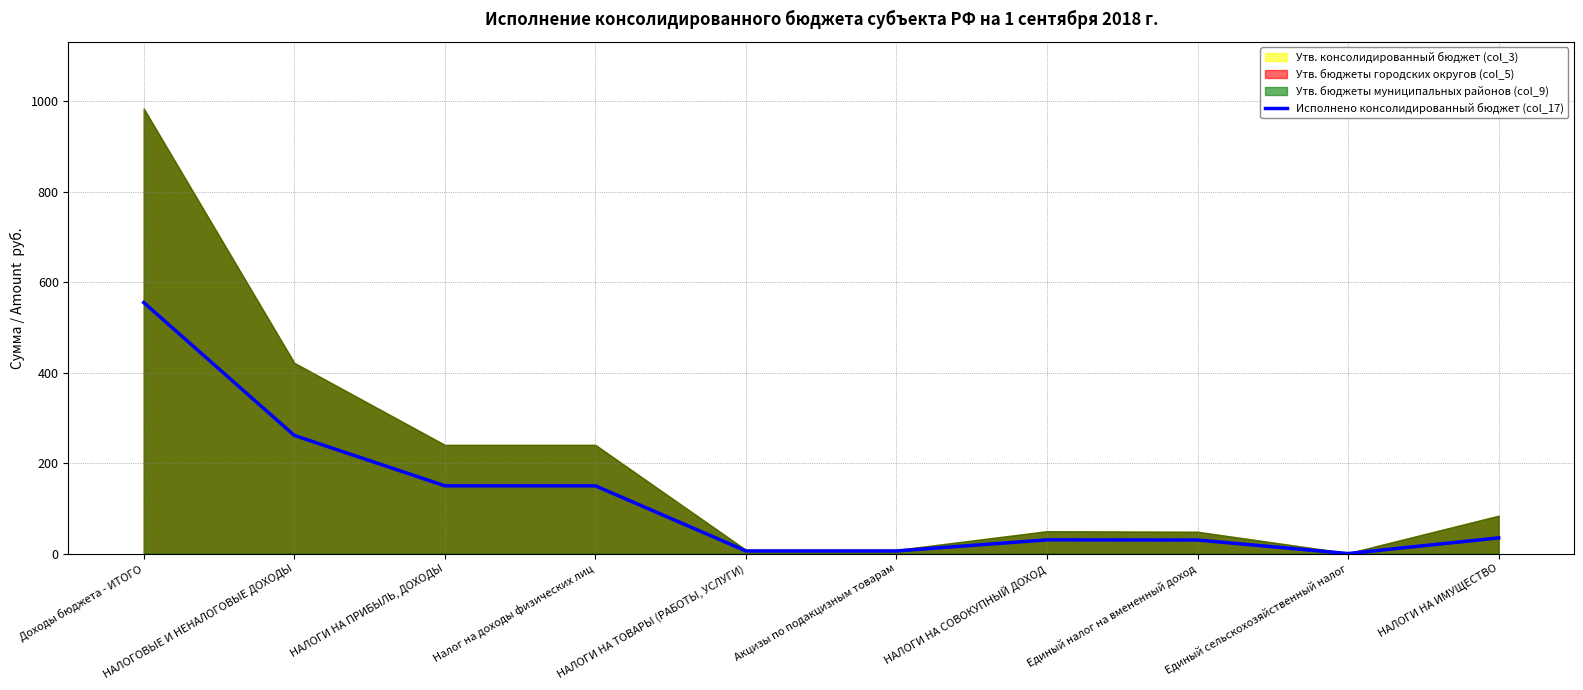

Count the number of values greater than 34.

5